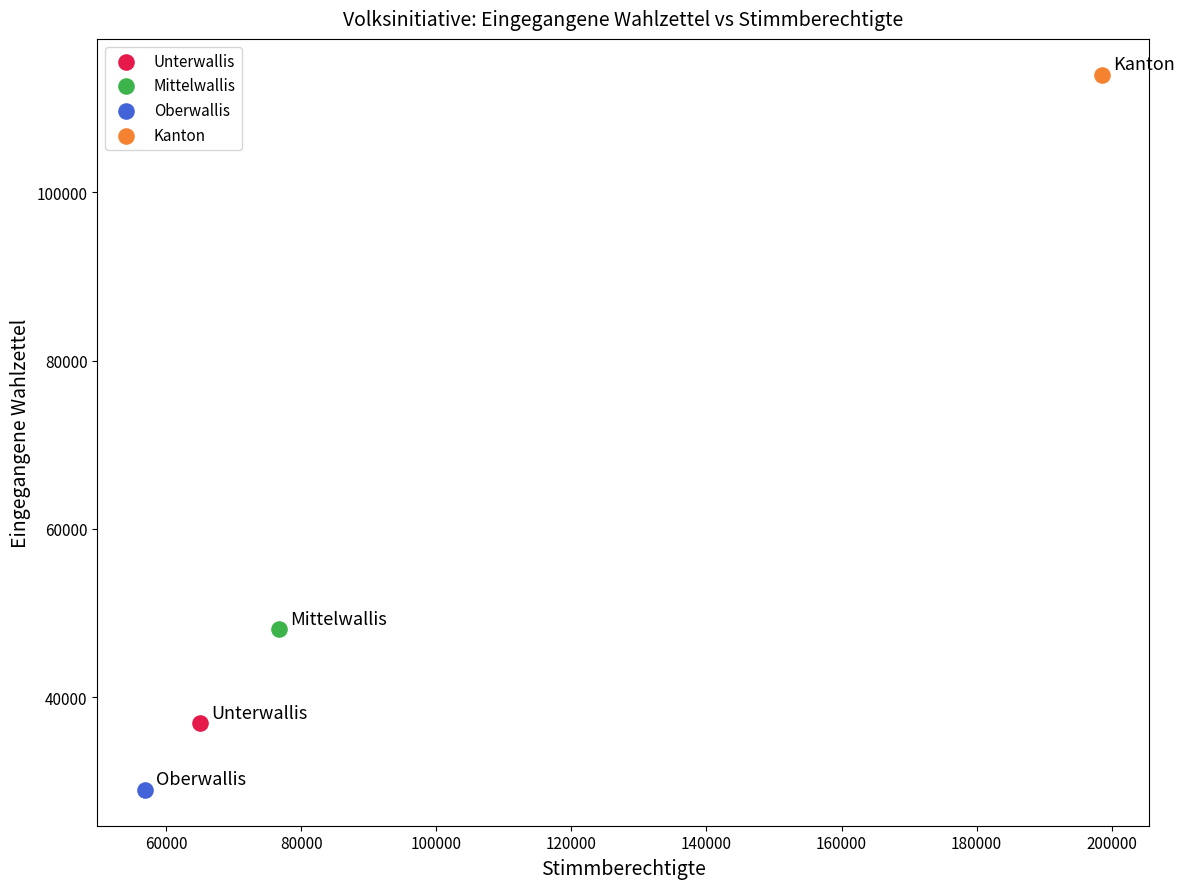

What are all the series names shown in the legend?

Unterwallis, Mittelwallis, Oberwallis, Kanton